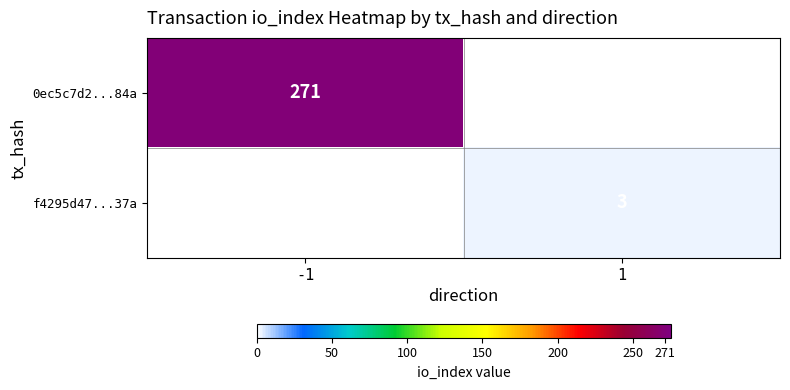

Is the value of f4295d47...37a at 1 greater than the value of 0ec5c7d2...84a at -1?

No